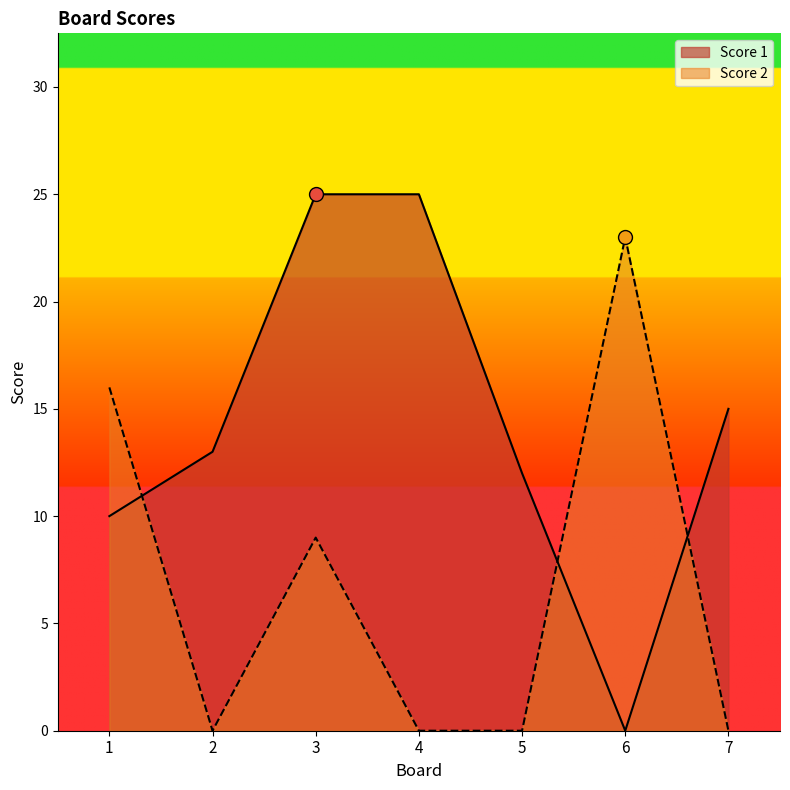

Reading right to left, extract all data points from this chart.

Score 1: 15	0	12	25	25	13	10
Score 2: 0	23	0	0	9	0	16